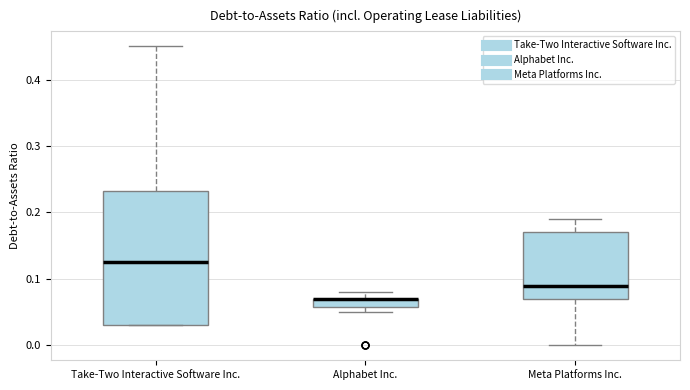

Where is the upper edge of the box for Meta Platforms Inc. on the y-axis? The values are not printed on the chart, so give them approximately, as read against the axis.

0.17